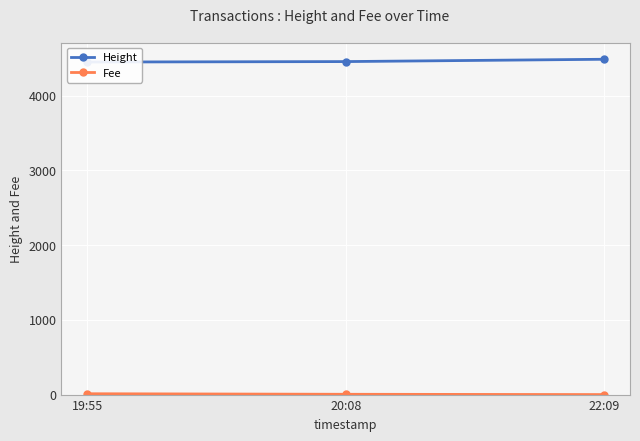

Which series has the widest spread of values?

Height